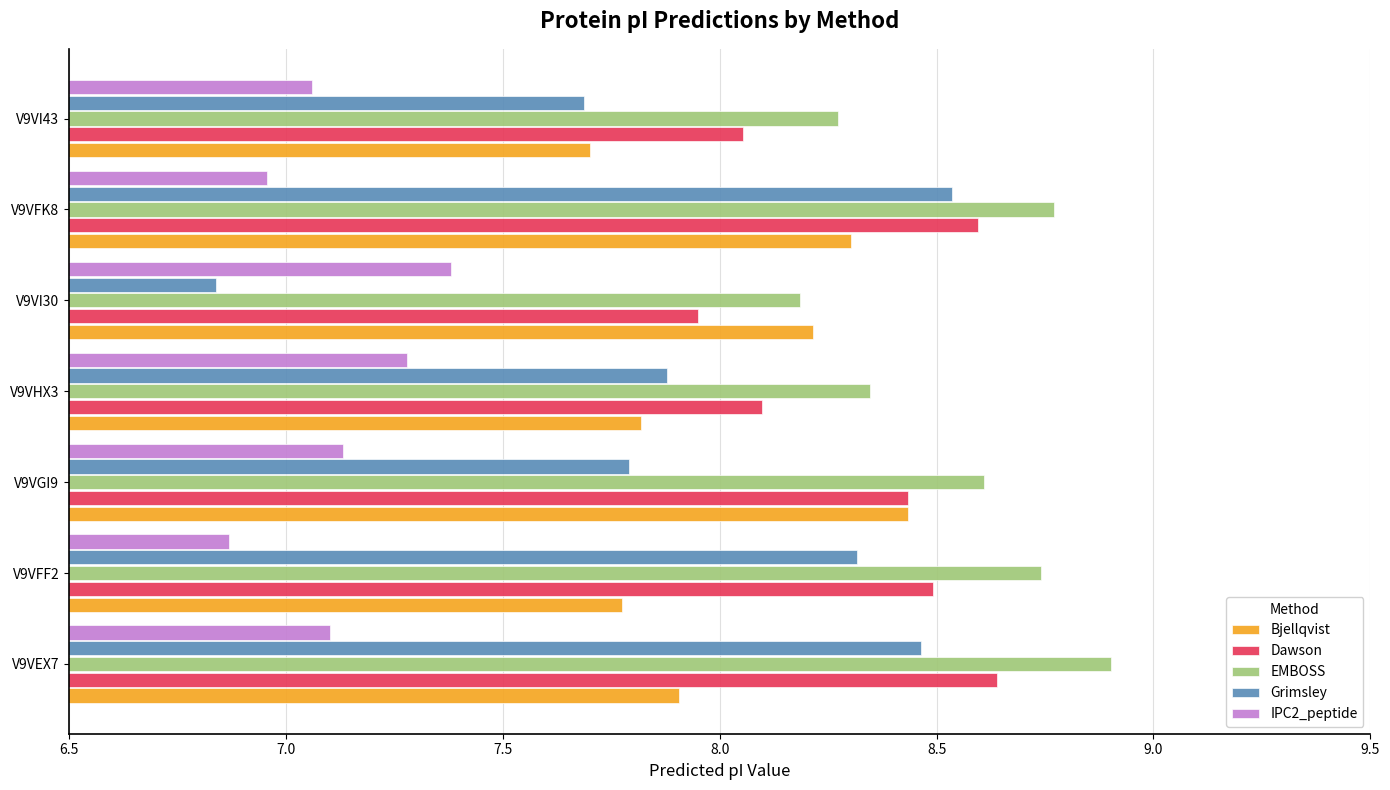

Rank the series at V9VEX7 from lowest to highest value.

IPC2_peptide, Bjellqvist, Grimsley, Dawson, EMBOSS